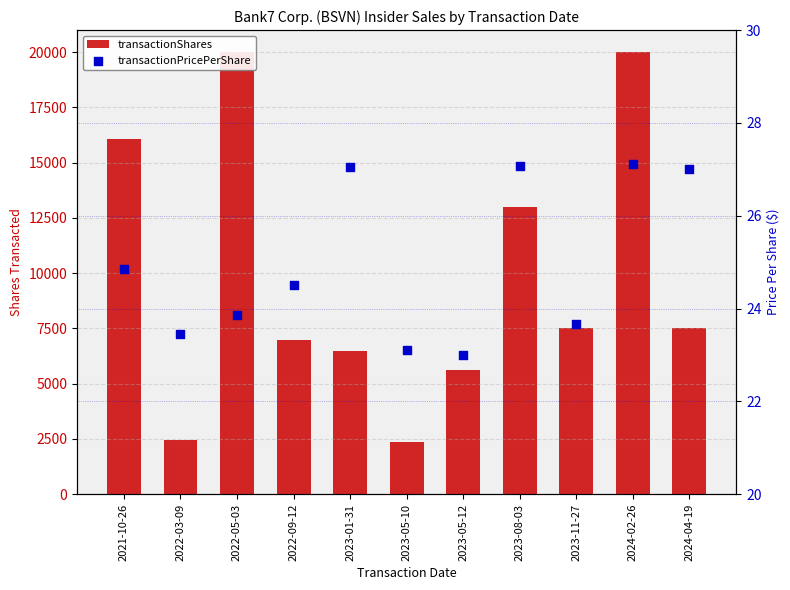

Which series contains the lowest Y value?

transactionPricePerShare